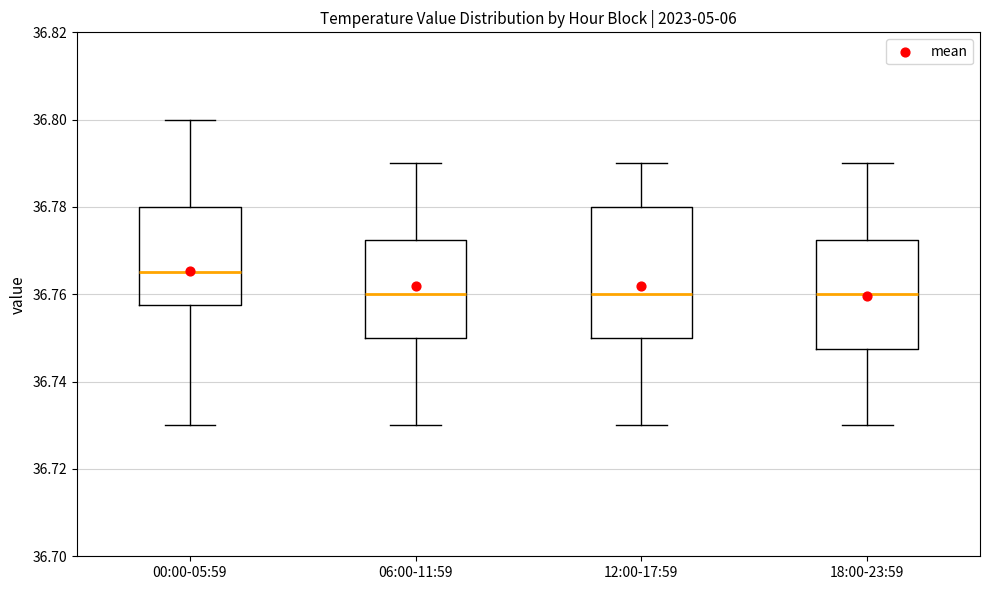

Reading left to right, read every box against the y-axis: the position of its median line, the range the box covers, and the ends of its whiskers. The values are not printed on the chart, so give them approximately, as read against the axis.

00:00-05:59: median 36.766, box 36.758 to 36.780, whiskers 36.730 to 36.800
06:00-11:59: median 36.760, box 36.750 to 36.772, whiskers 36.730 to 36.790
12:00-17:59: median 36.760, box 36.750 to 36.780, whiskers 36.730 to 36.790
18:00-23:59: median 36.760, box 36.748 to 36.772, whiskers 36.730 to 36.790